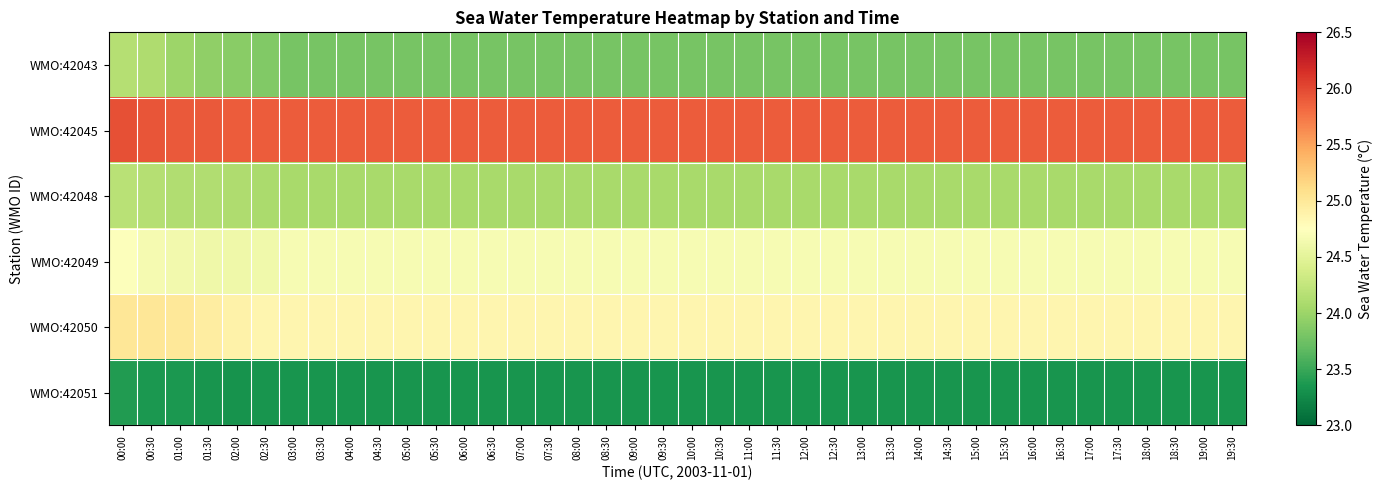

At which category does the chart reach its minimum across all series?

02:00